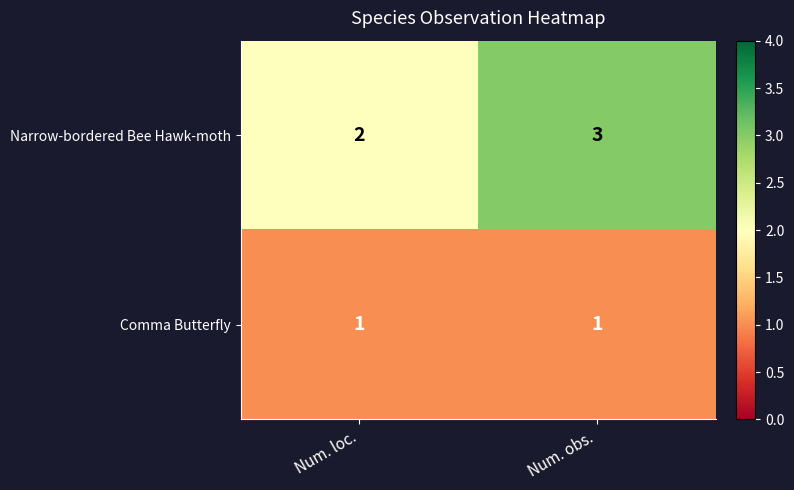

What is the total value across all series at Num. obs.?

4